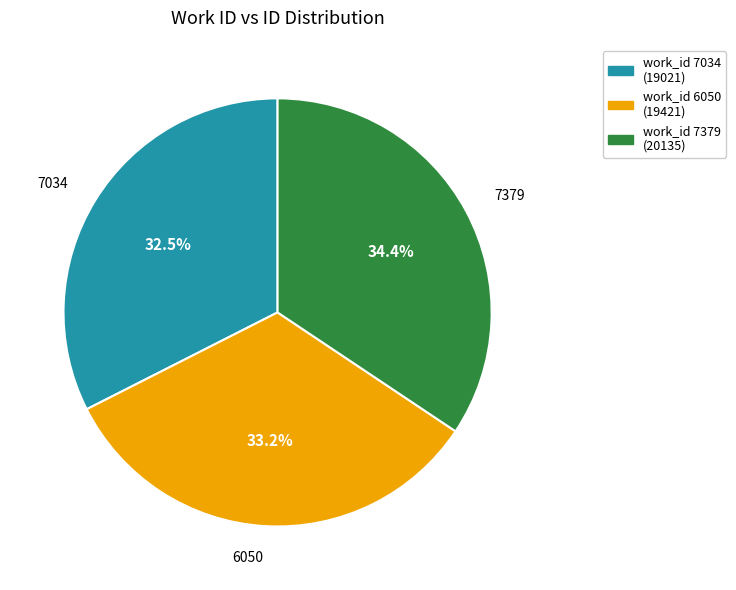

To the nearest percent, what portion does 6050 represent?

33%